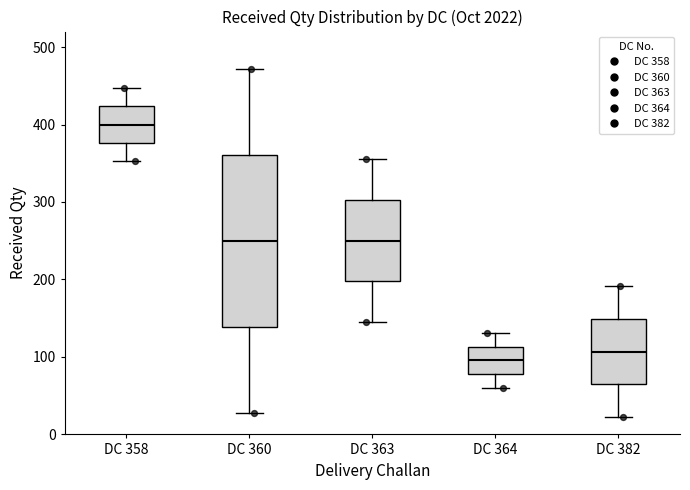

Which box's median line is the lowest?

DC 364